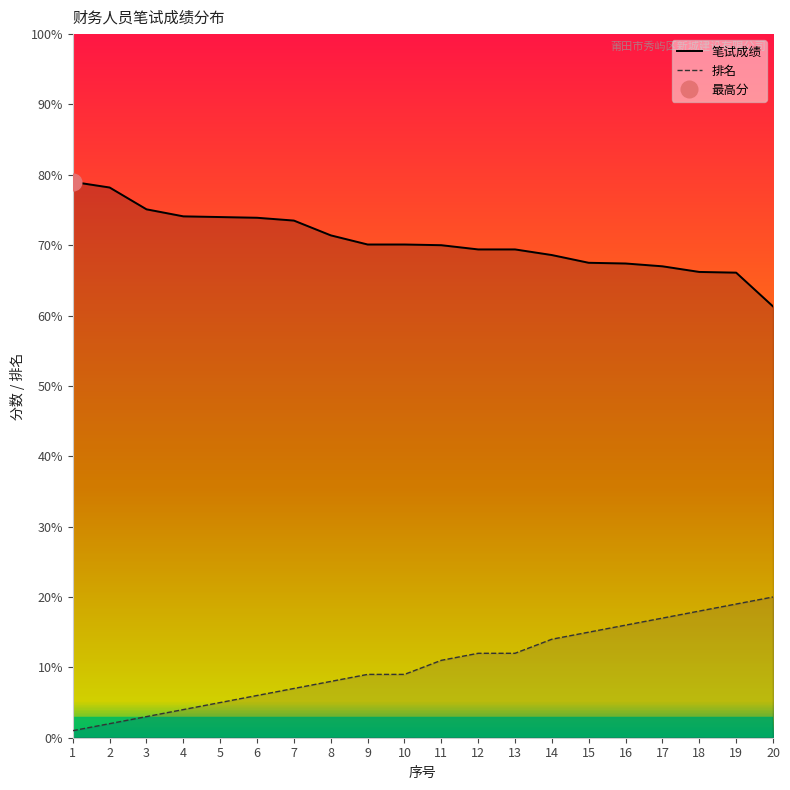

True or false: 笔试成绩 and 排名 intersect in this chart.

False